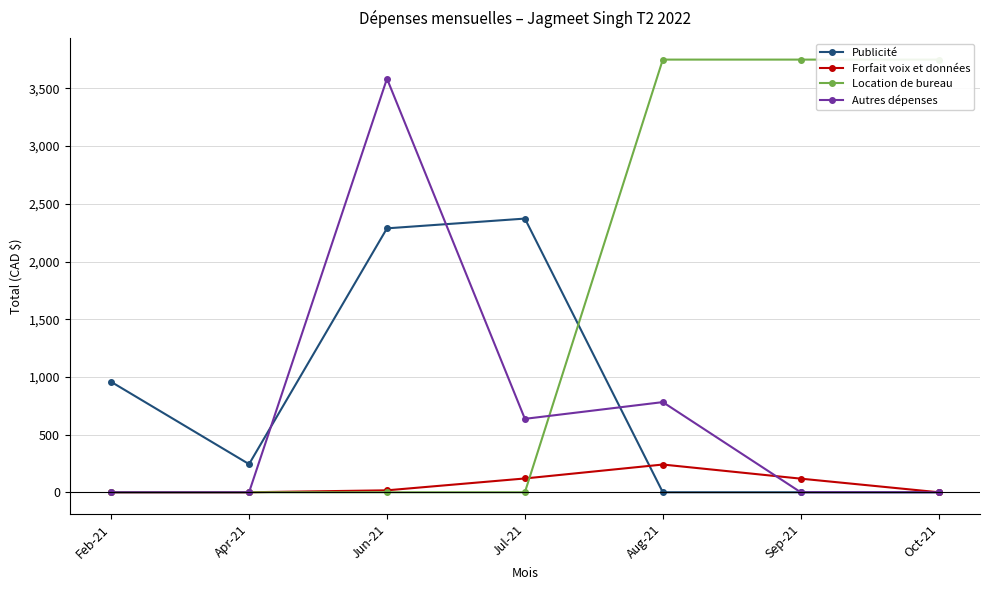

What is the highest value of the Publicité series?

2372.0